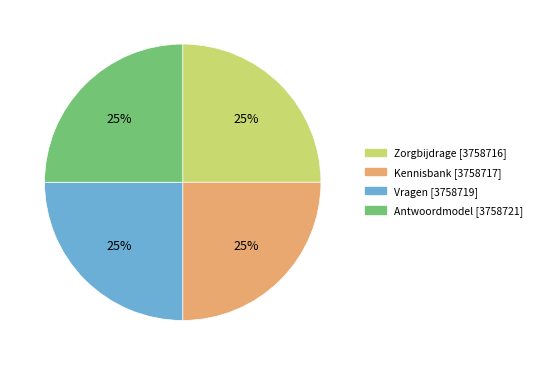

What is the ratio of the value at Kennisbank to the value at Antwoordmodel?

1.0